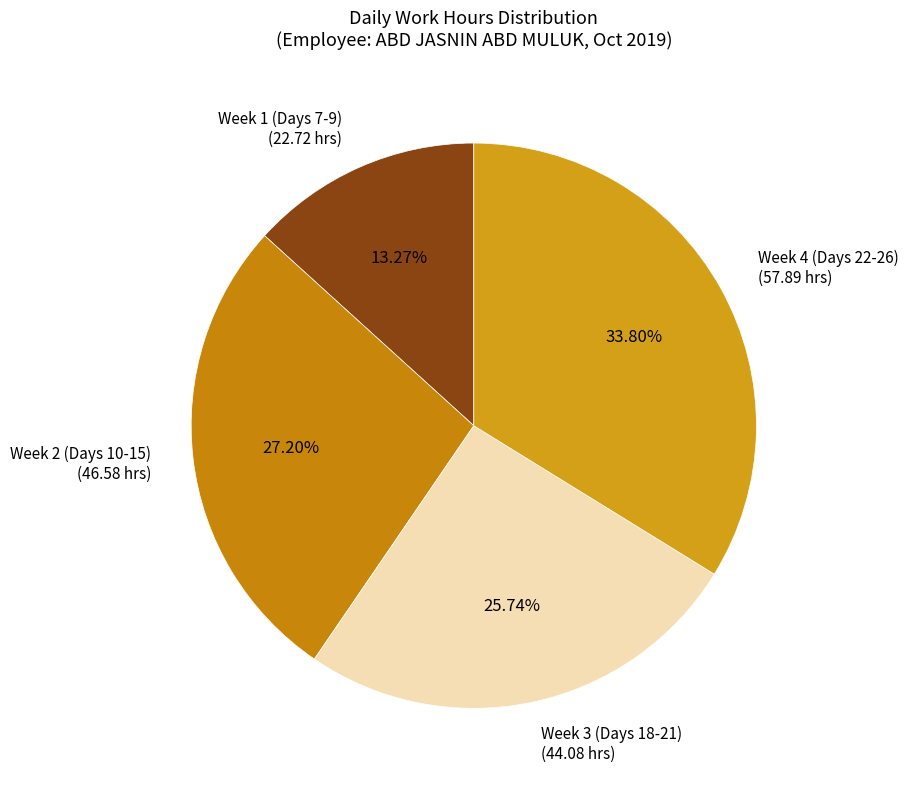

Which has a higher value, Week 2 (Days 10-15) (46.58 hrs) or Week 3 (Days 18-21) (44.08 hrs)?

Week 2 (Days 10-15) (46.58 hrs)